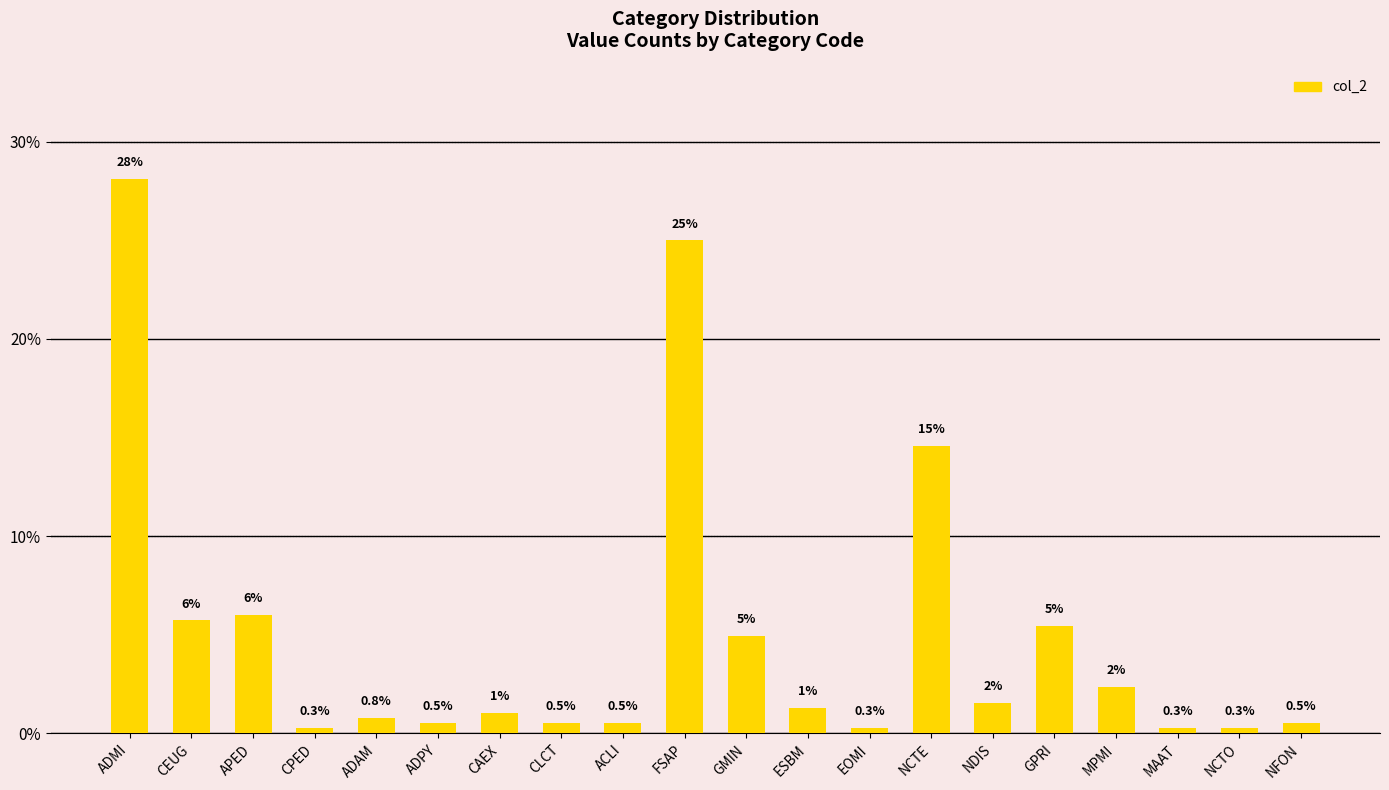

What is the average value?

5.0